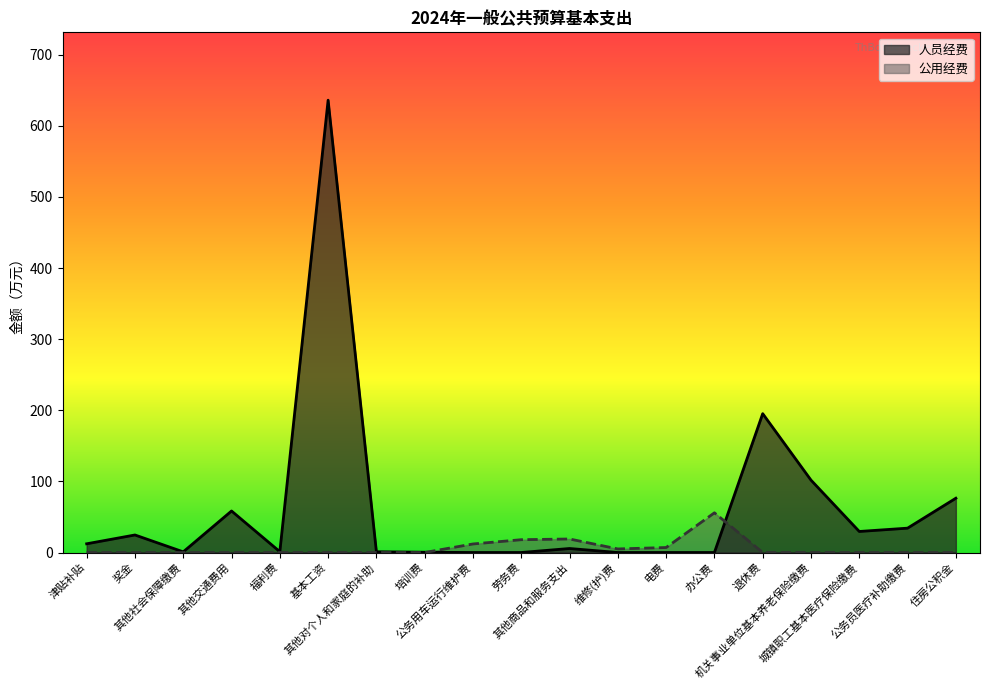

At which label does 人员经费 reach its minimum?

公务用车运行维护费